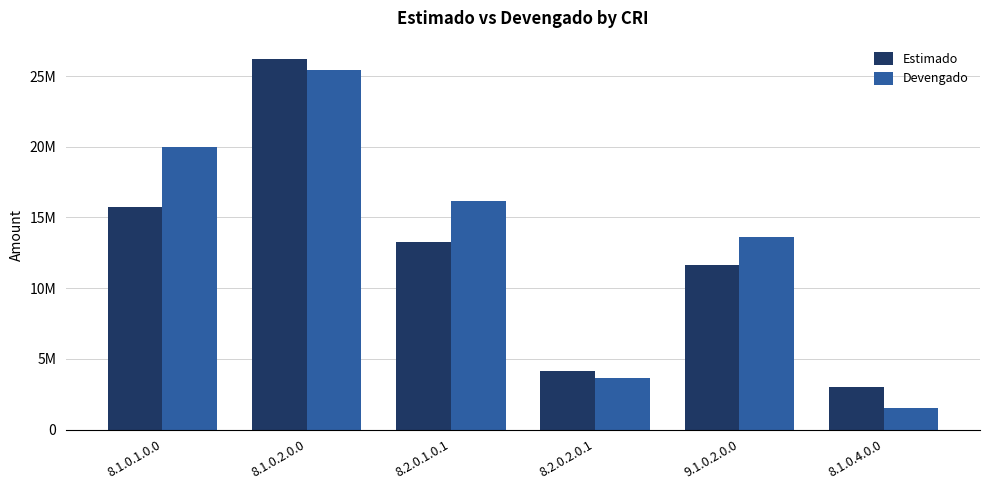

Reading left to right, extract all data points from this chart.

Estimado: 8.1.0.1.0.0=15776488.3	8.1.0.2.0.0=26195406.2	8.2.0.1.0.1=13296163.2	8.2.0.2.0.1=4137849.2	9.1.0.2.0.0=11605722.9	8.1.0.4.0.0=3021133.0
Devengado: 8.1.0.1.0.0=19964386.4	8.1.0.2.0.0=25411407.6	8.2.0.1.0.1=16133607.0	8.2.0.2.0.1=3620637.0	9.1.0.2.0.0=13597162.5	8.1.0.4.0.0=1504672.9